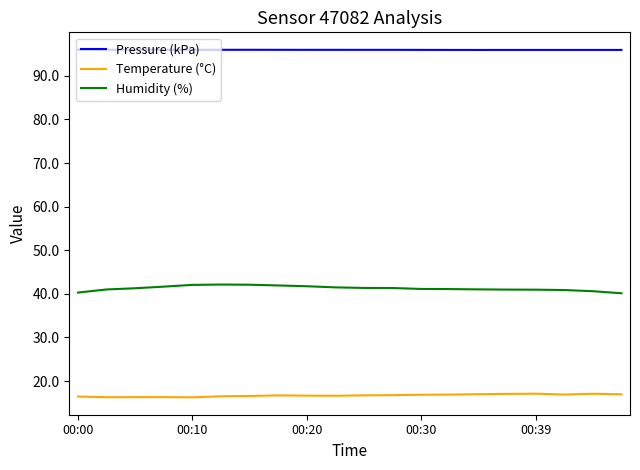

Which series has the largest total across all categories?

Pressure (kPa)